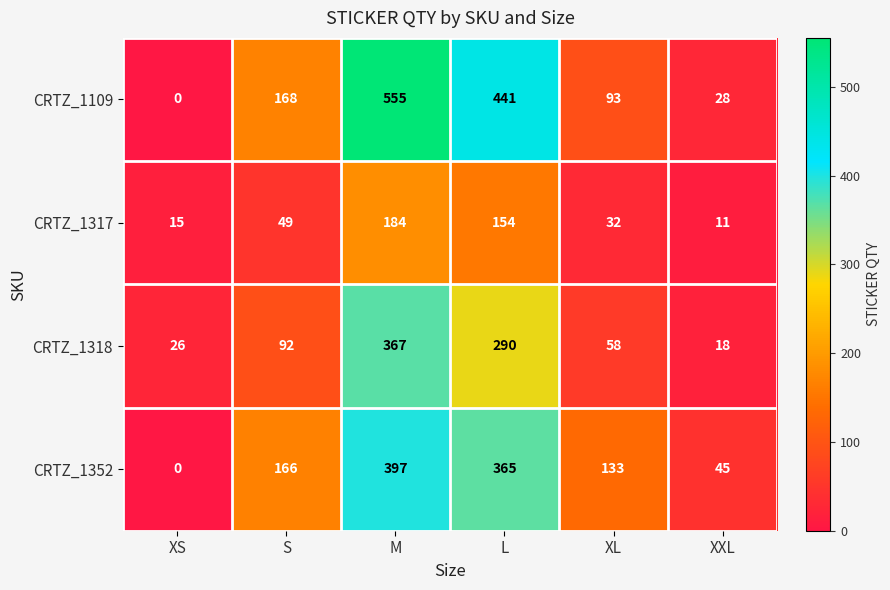

Reading left to right, what are all the values shown in this chart?

CRTZ_1109: 0	168	555	441	93	28
CRTZ_1317: 15	49	184	154	32	11
CRTZ_1318: 26	92	367	290	58	18
CRTZ_1352: 0	166	397	365	133	45